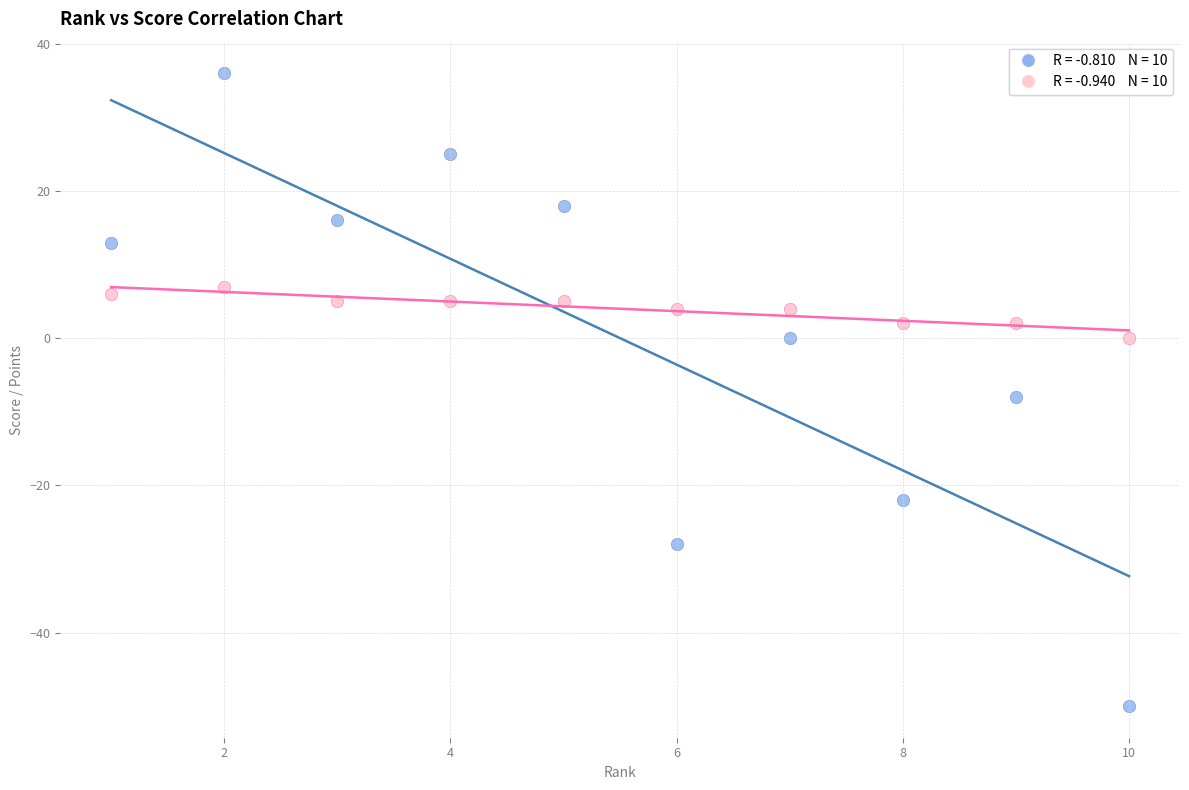

Across all data points, what is the range of Y values (max minus min)?

86